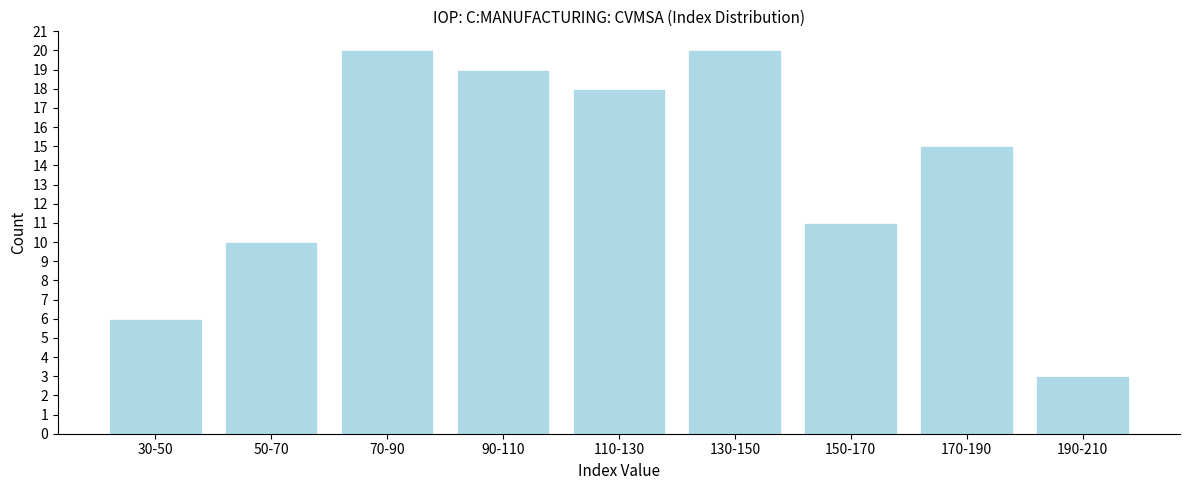

Reading right to left, list all the values displayed in this chart.

190-210=3	170-190=15	150-170=11	130-150=20	110-130=18	90-110=19	70-90=20	50-70=10	30-50=6